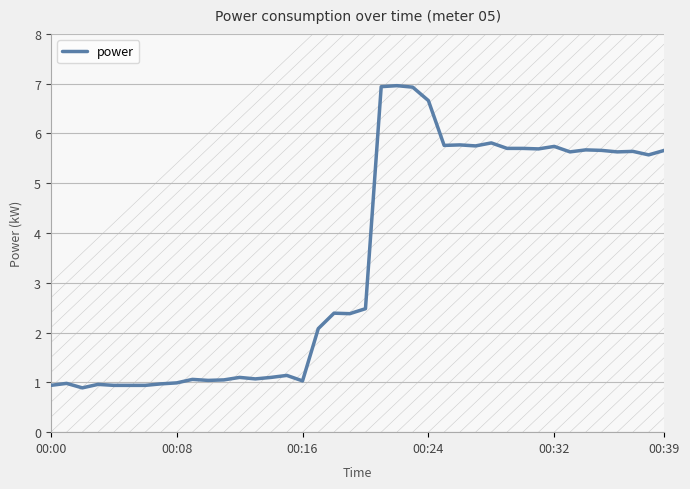

What is the difference between the maximum and minimum values?

6.1